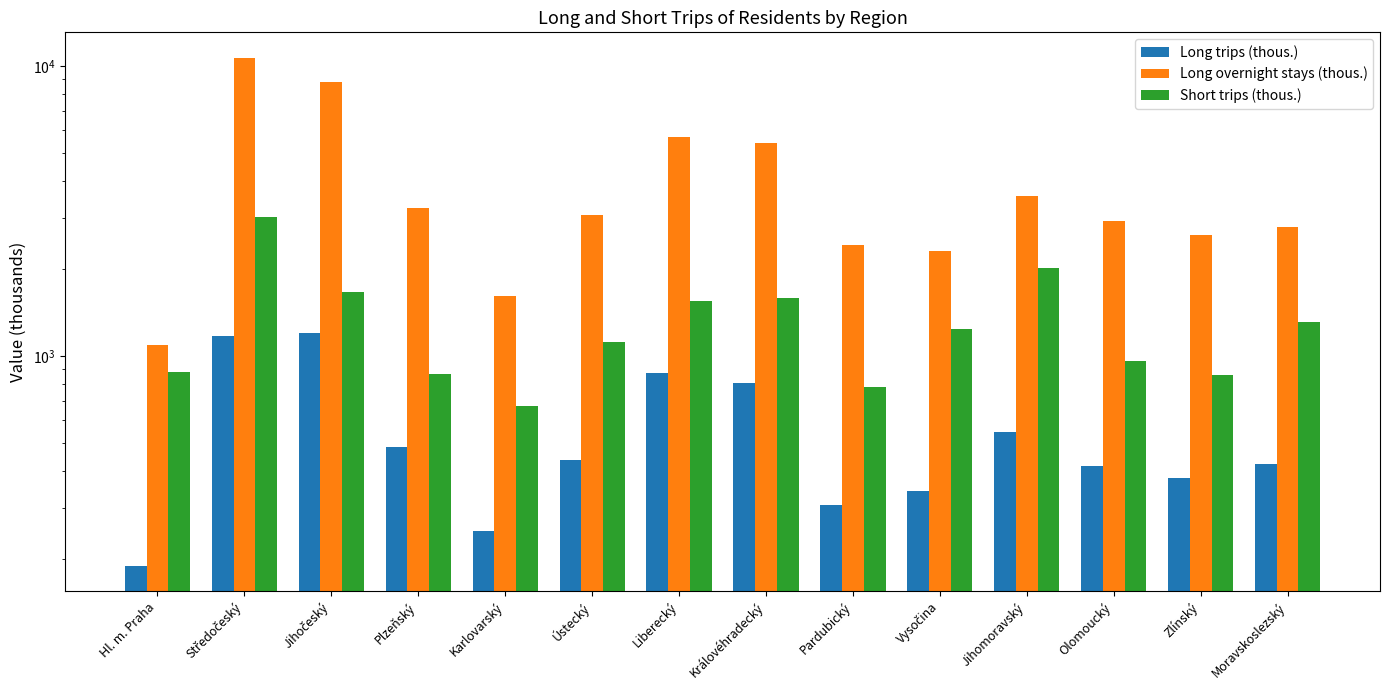

What is the difference between the Short trips (thous.) values at Jihomoravský and Olomoucký?

1048.8